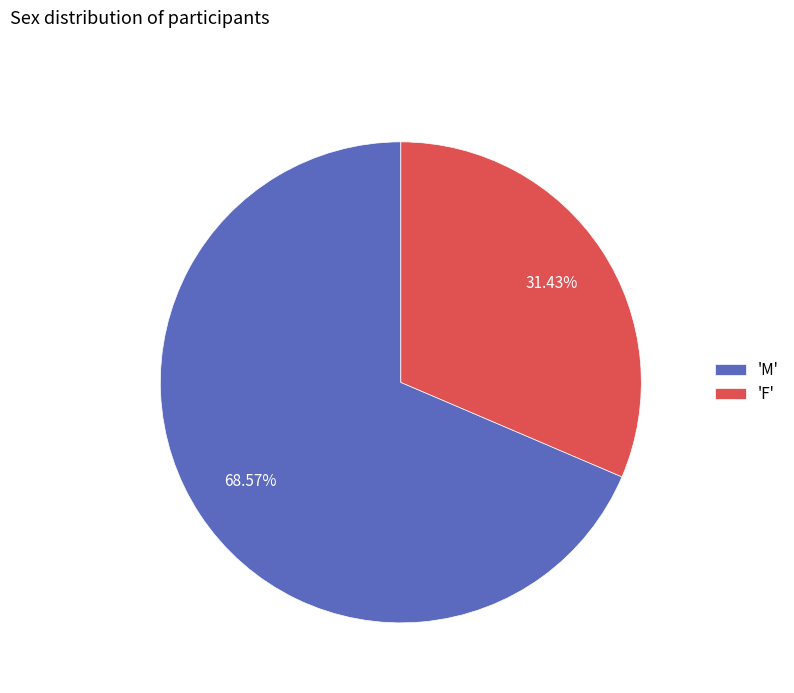

What is the smallest slice in the pie chart?

'F'